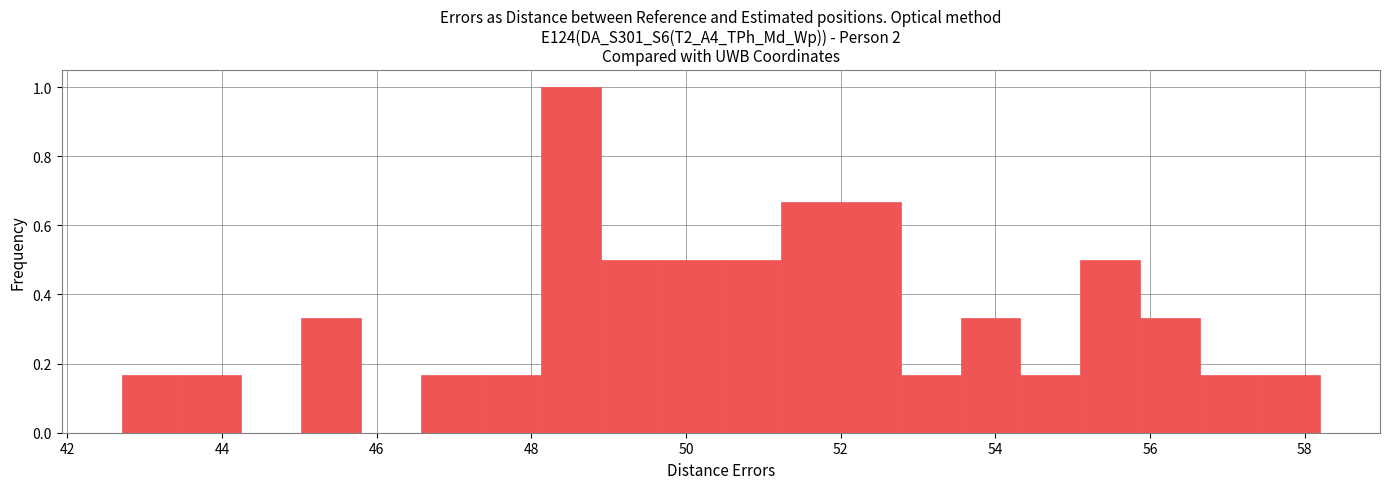

Around what value on the x-axis is the tallest bar? Give the approximate position of its centre, as read against the axis.

48.6